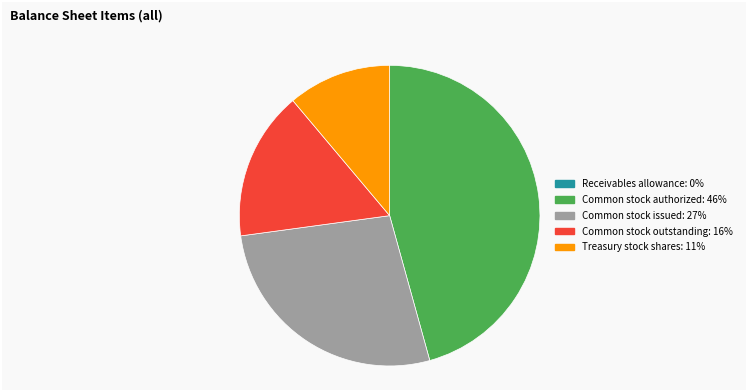

Between Treasury stock shares and Common stock authorized, which is larger?

Common stock authorized